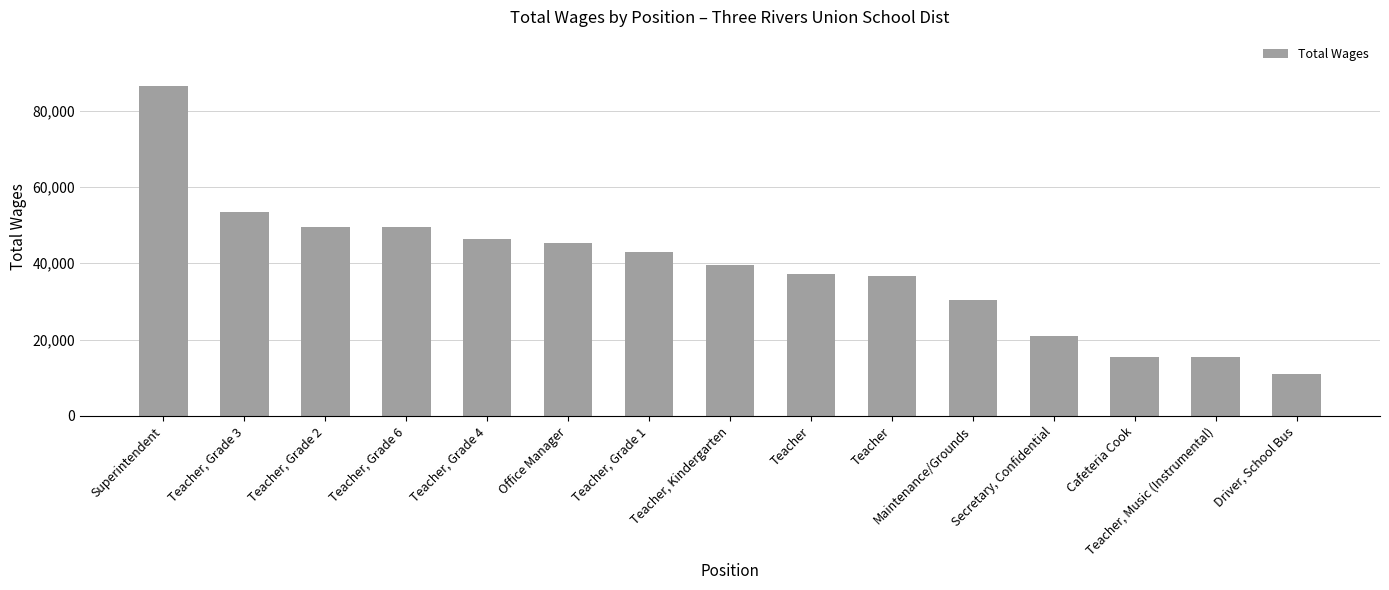

How many bars are there in total?

15